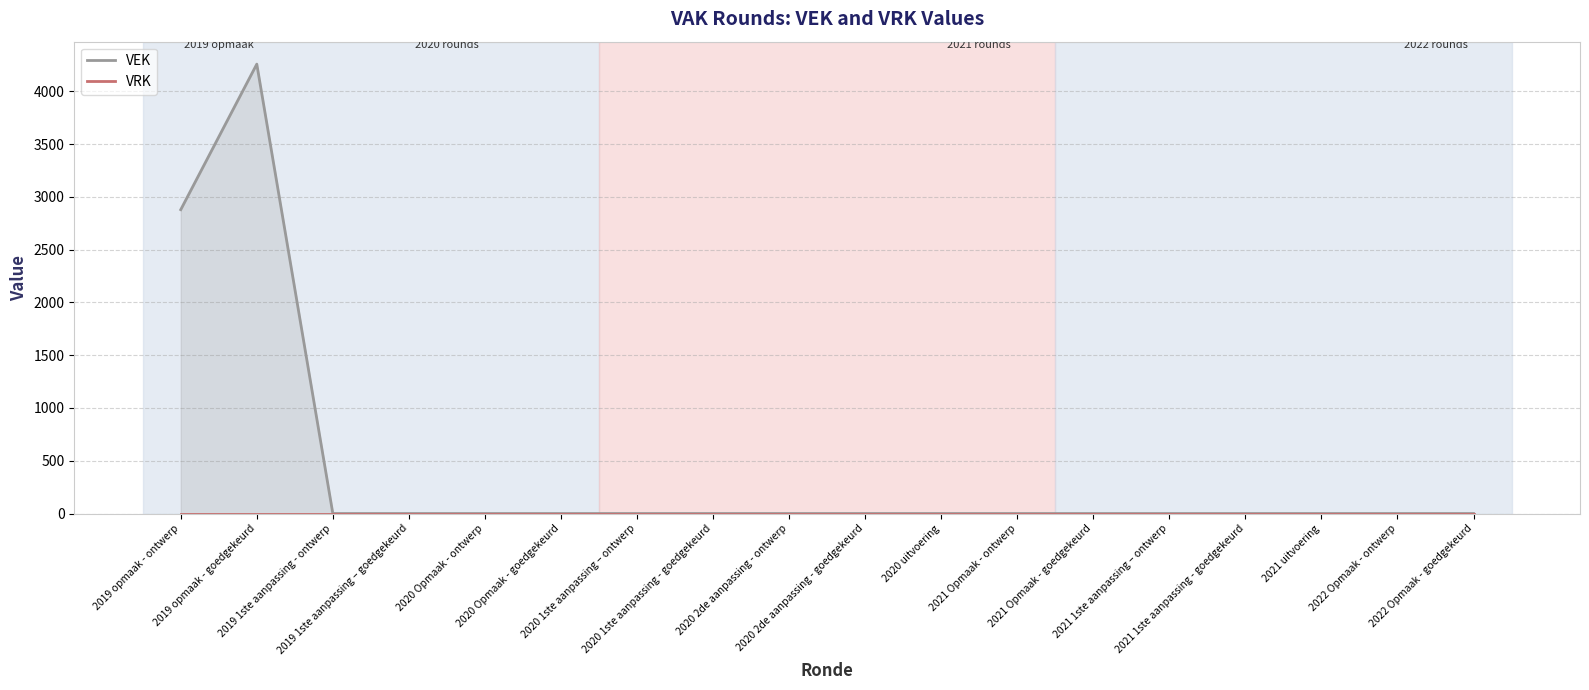

At which category is the sum across all series the highest?

2019 opmaak - goedgekeurd